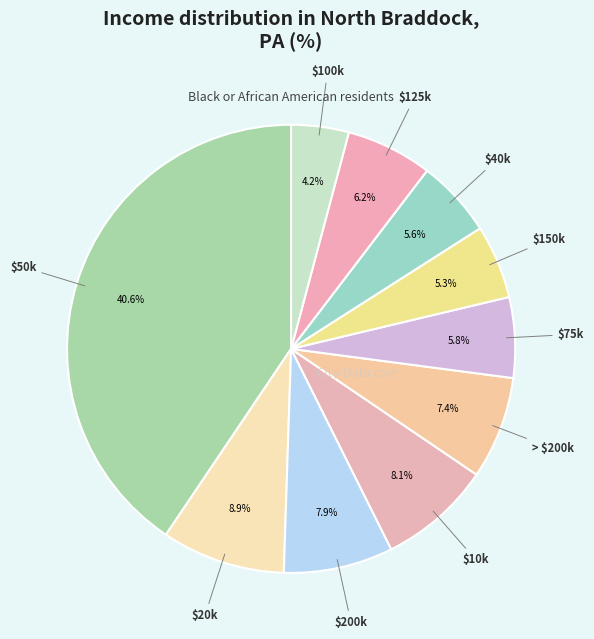

How much of the chart is everything except $100k?

95.8%